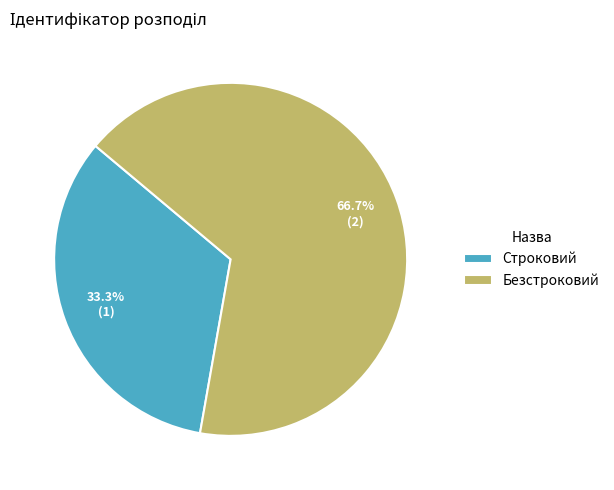

How many segments does this pie chart have?

2